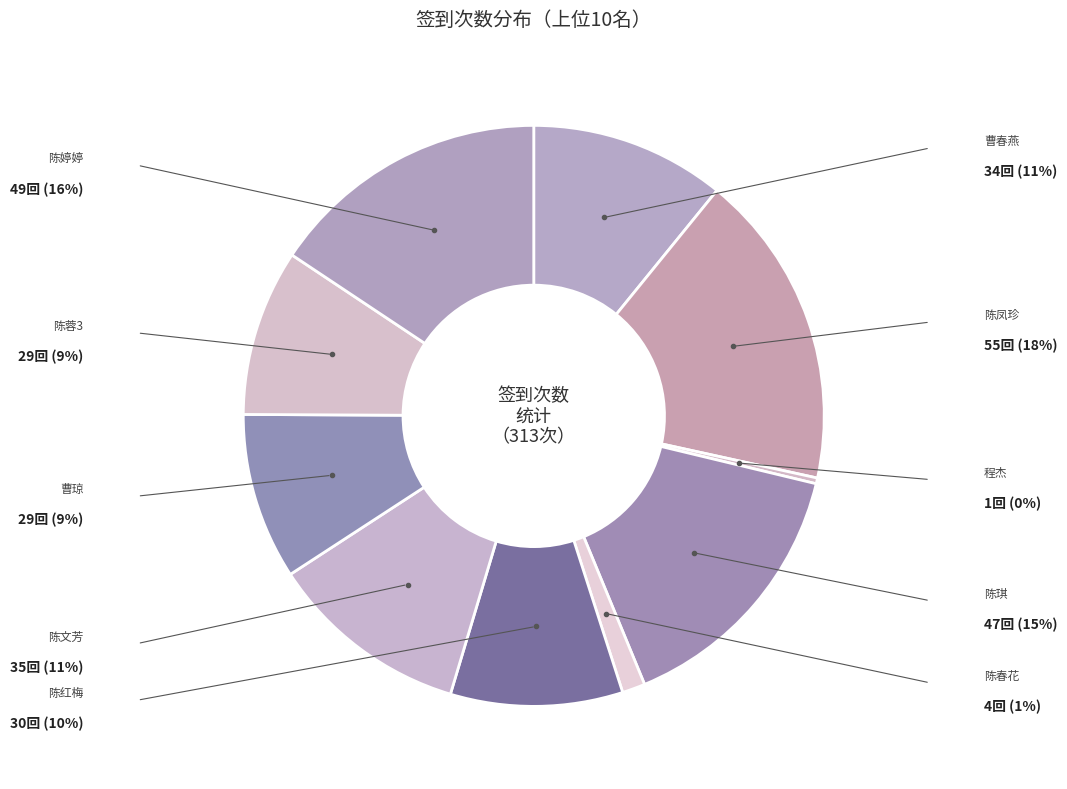

How many segments does this pie chart have?

10